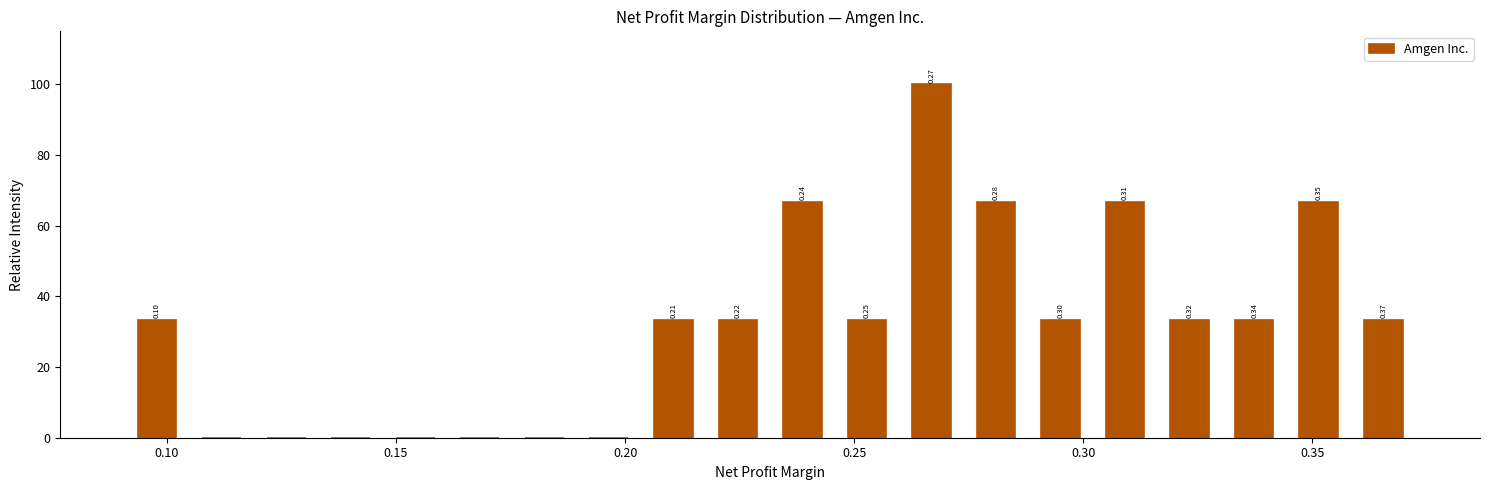

Around what value on the x-axis is the tallest bar? Give the approximate position of its centre, as read against the axis.

0.265